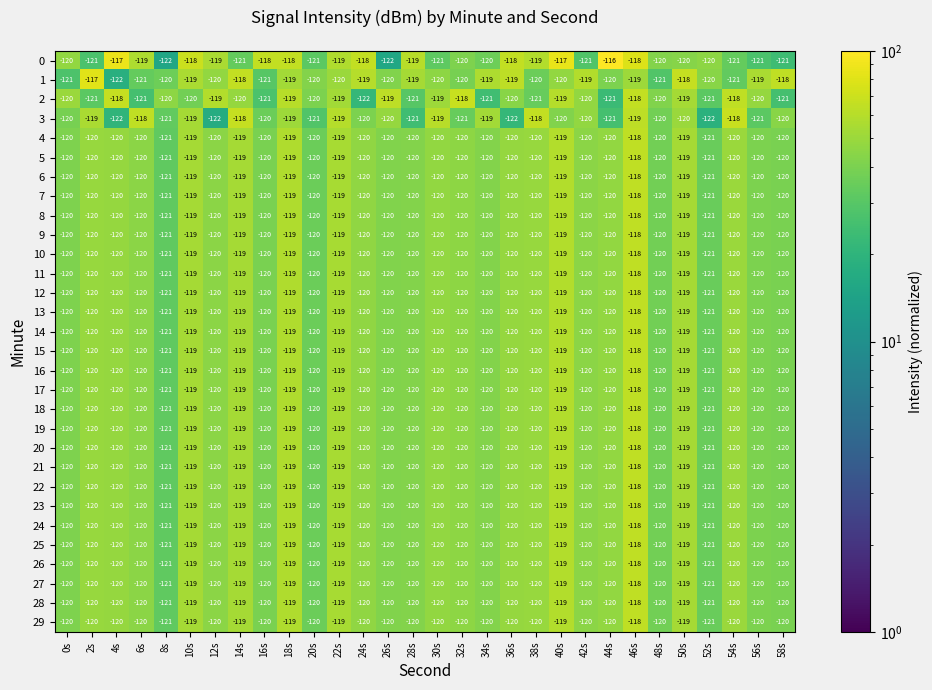

What is the total value across all series at 28s?

-3600